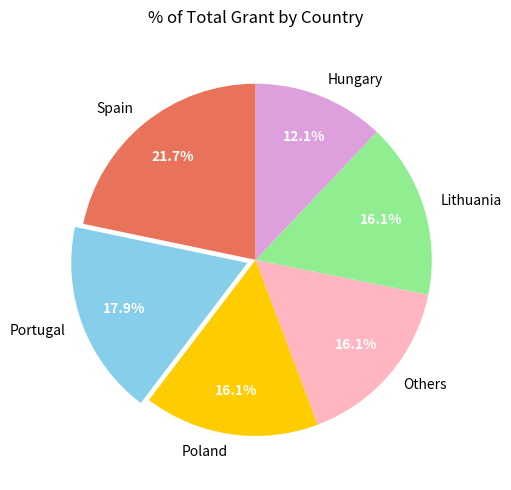

Which slice is the smallest?

Hungary